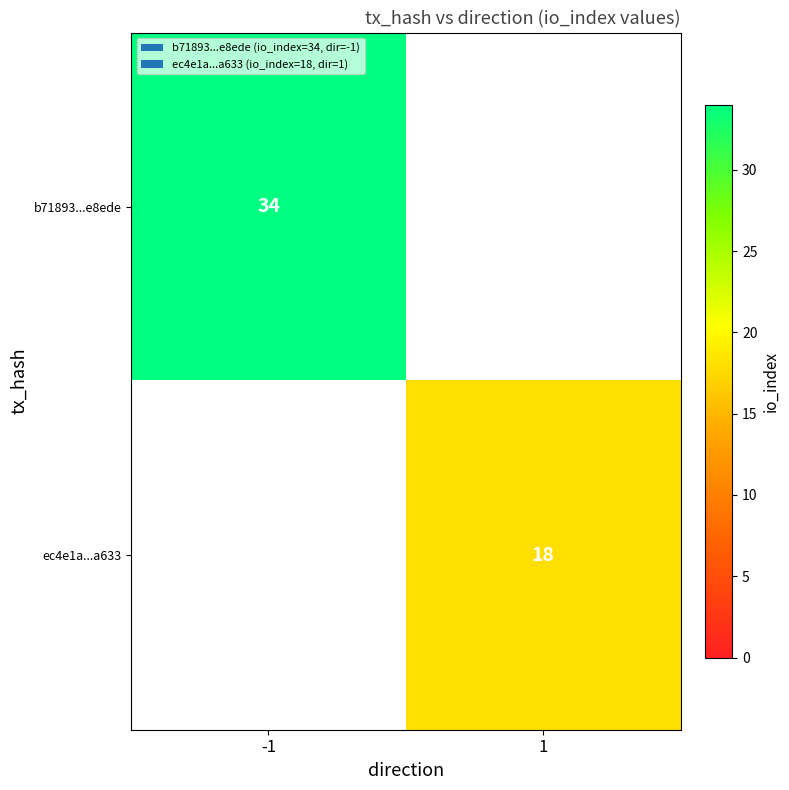

Is it true that b71893...e8ede equals 8 at -1?

False